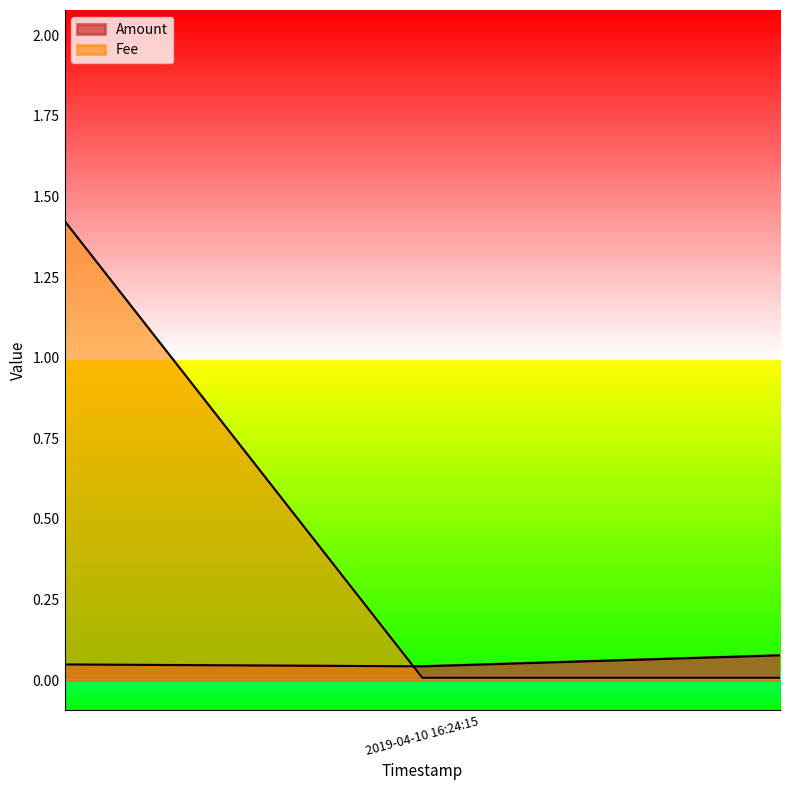

What is the sum of all Fee values?

0.2